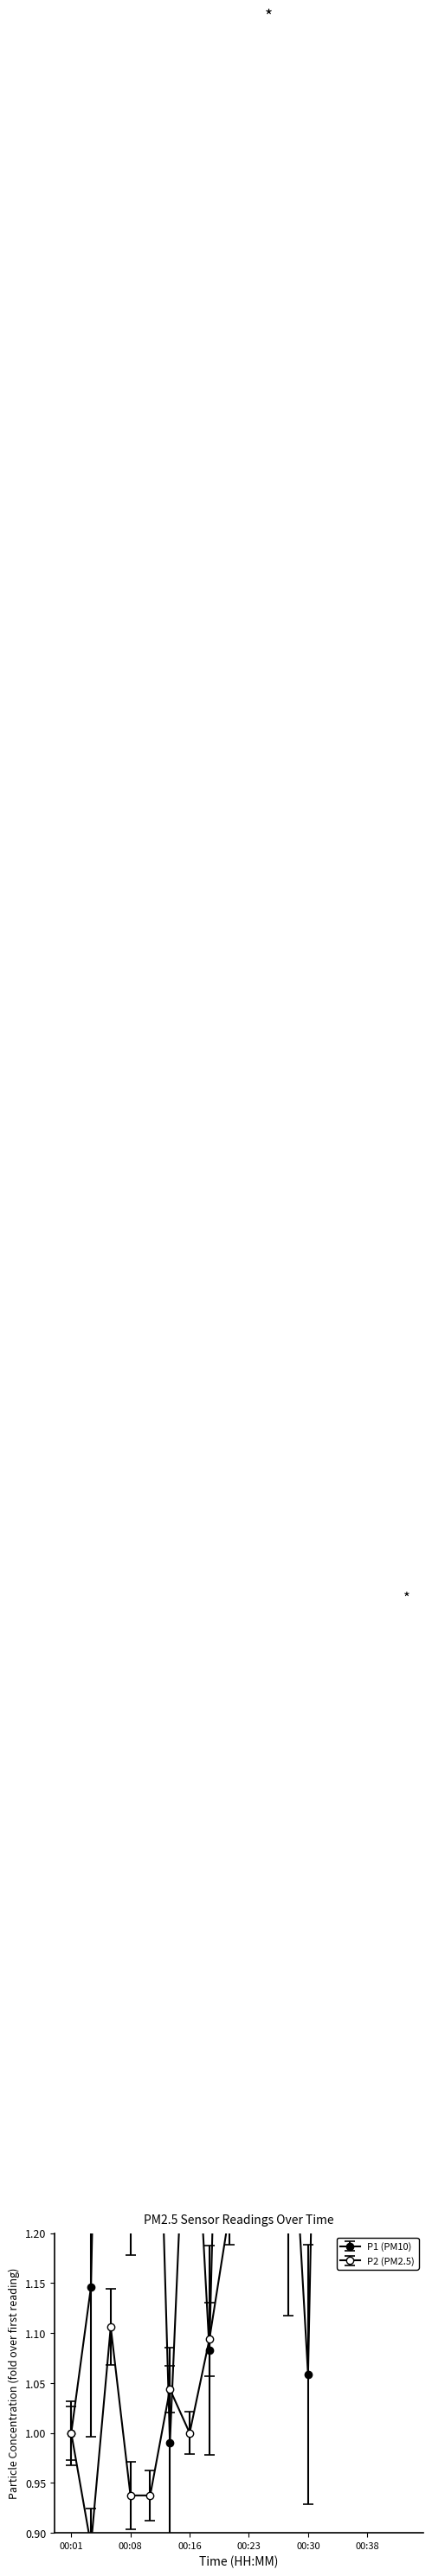

True or false: P1 has a value of 1.4 at 00:28.

True